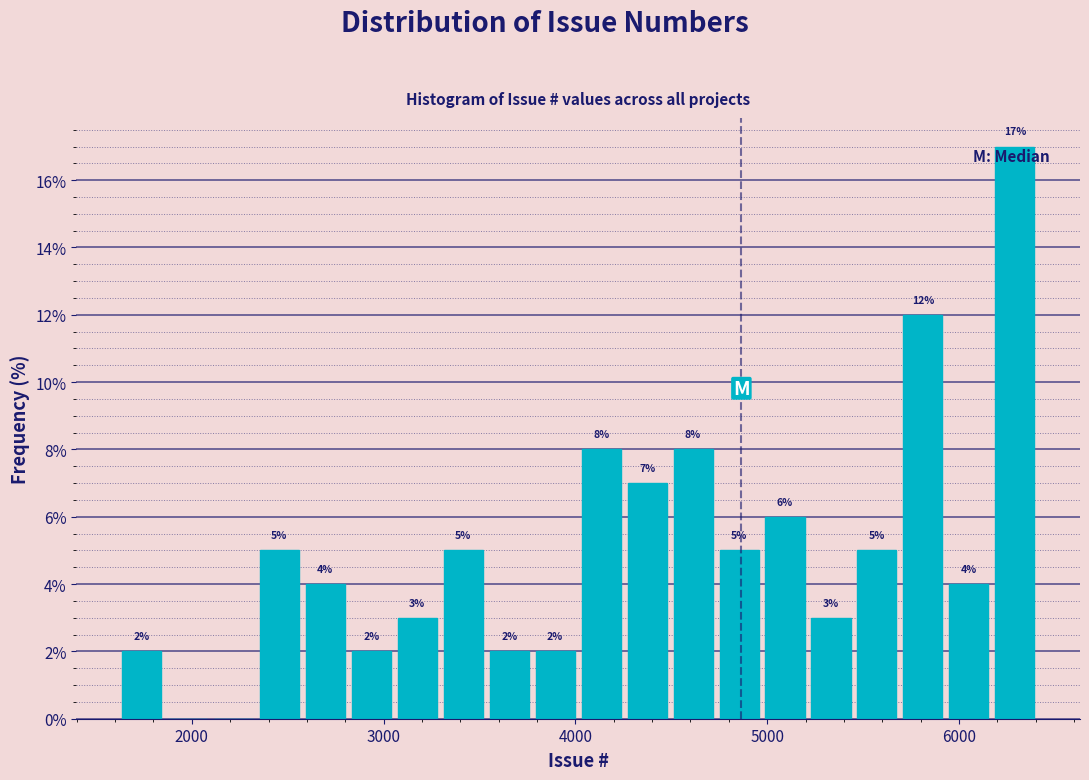

Around what value on the x-axis is the tallest bar? Give the approximate position of its centre, as read against the axis.

6300